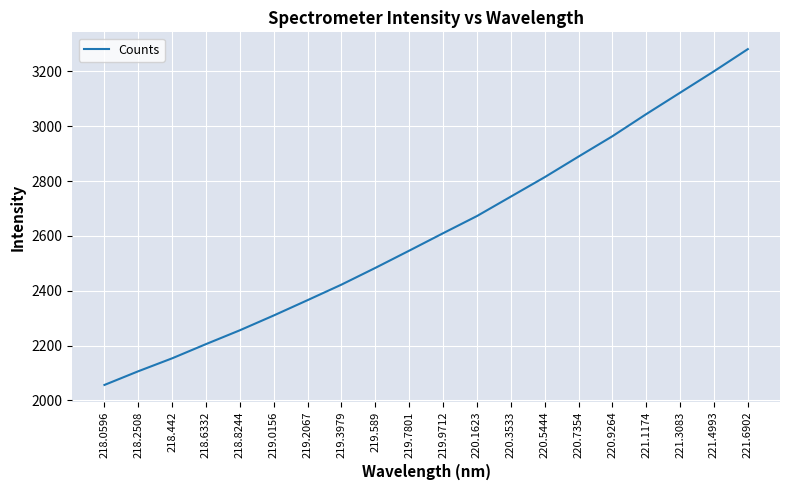

Reading left to right, list all the values displayed in this chart.

2056.3	2106.3	2153.5	2205.3	2255.8	2309.7	2365.6	2422.2	2483.2	2546.0	2609.6	2672.2	2743.1	2814.0	2889.1	2963.3	3044.0	3122.1	3200.2	3281.0